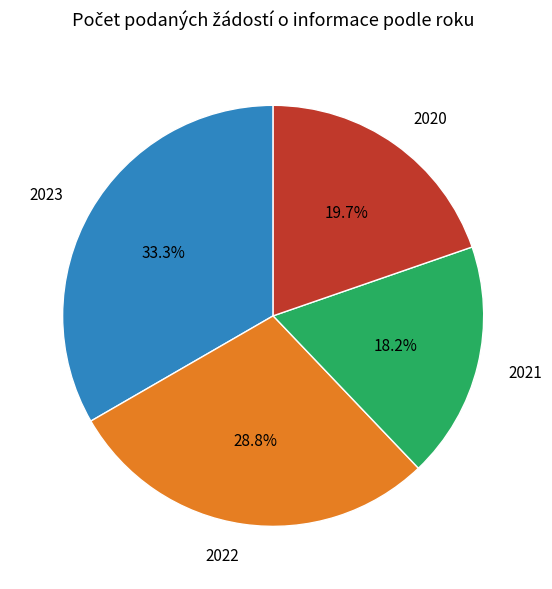

Combined, do 2022 and 2023 account for over 50%?

Yes